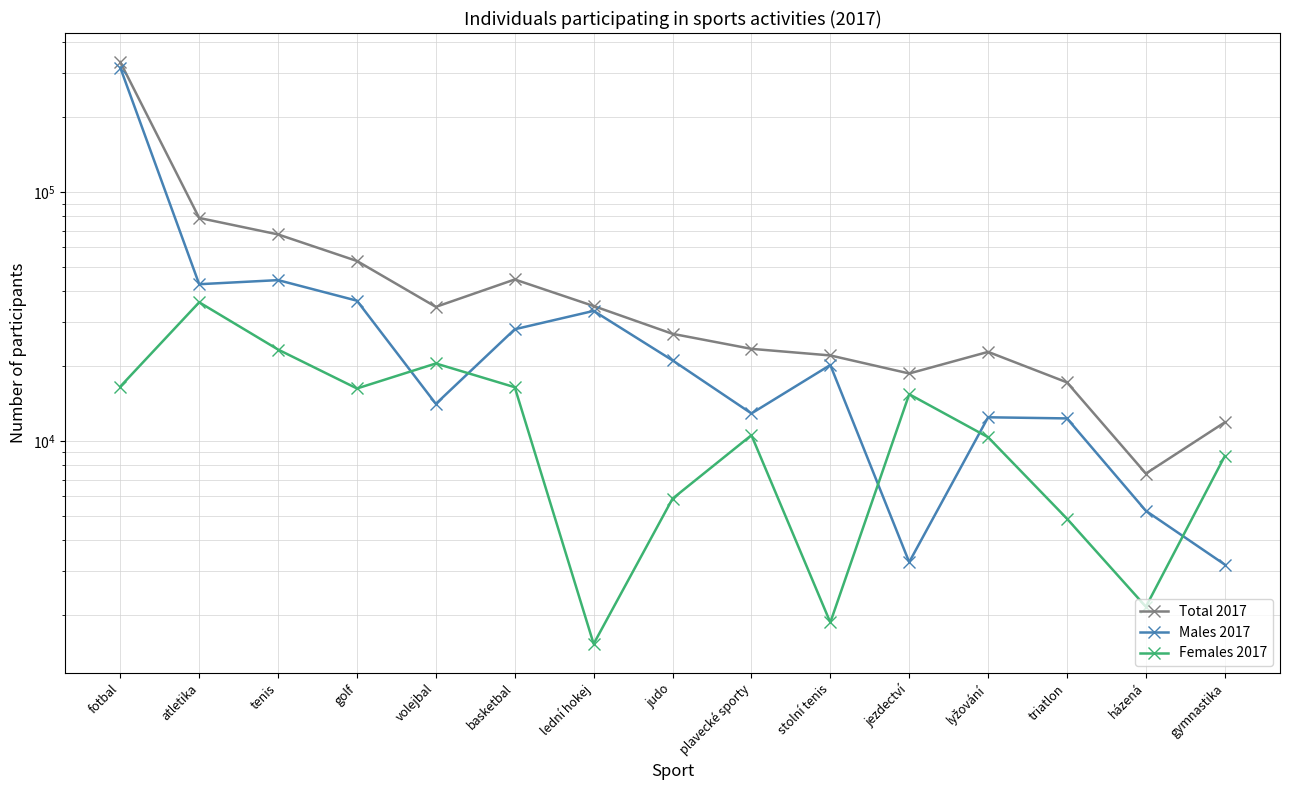

Where is the first local maximum for Males 2017?

tenis